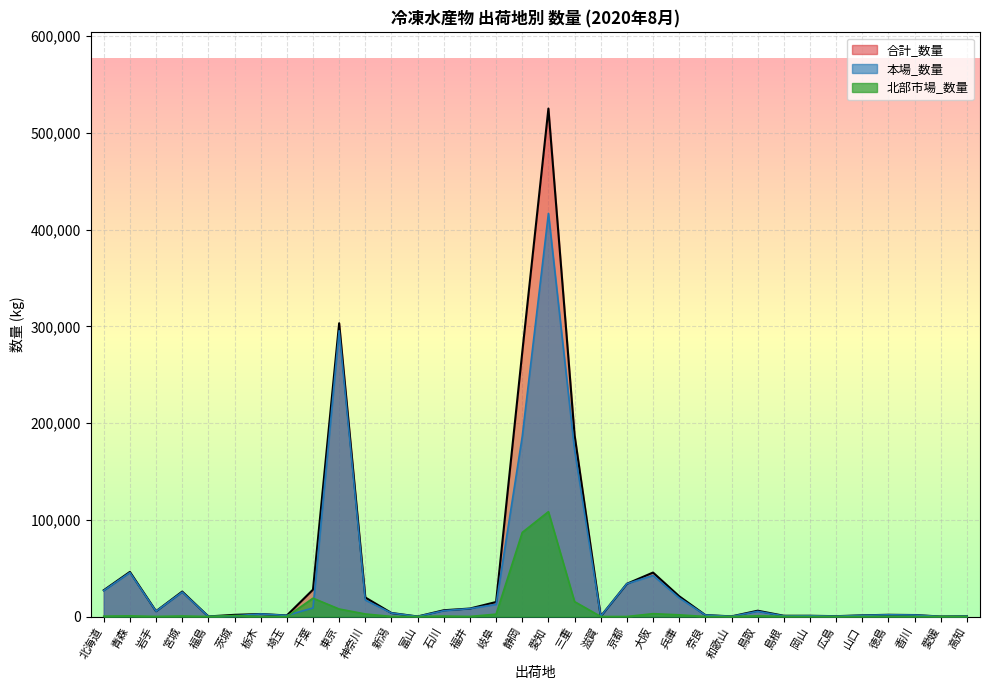

What is the sum of all 北部市場_数量 values?

251265